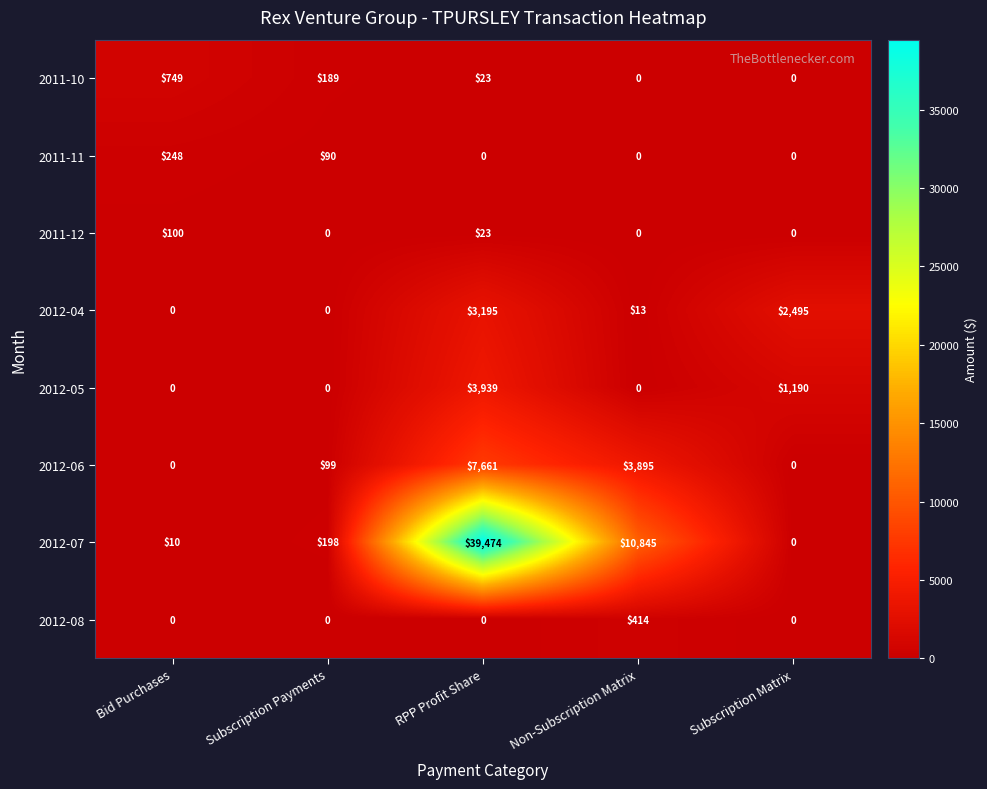

How many data points does each series have?

5